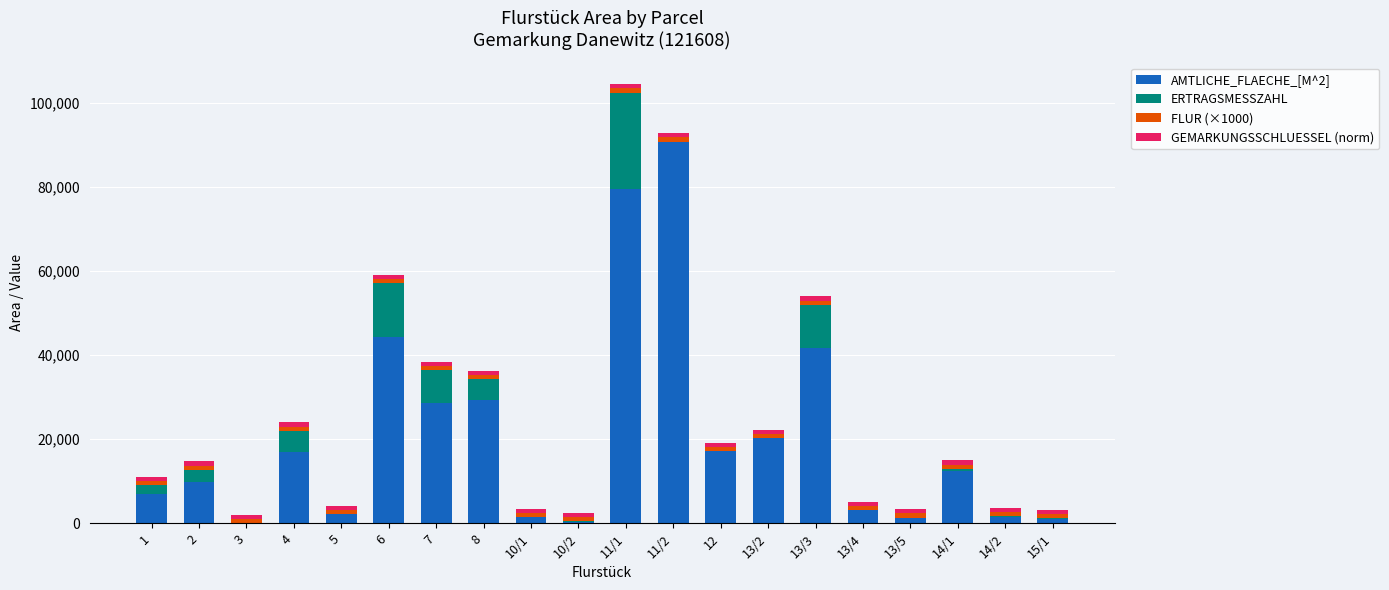

At which category is the sum across all series the highest?

11/1